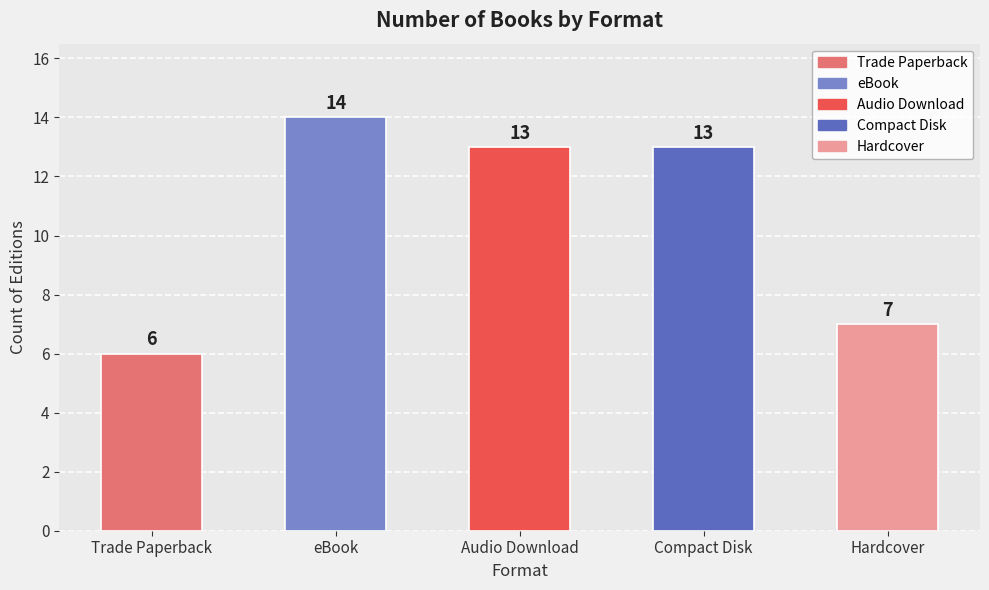

Between Hardcover and Audio Download, which is larger?

Audio Download